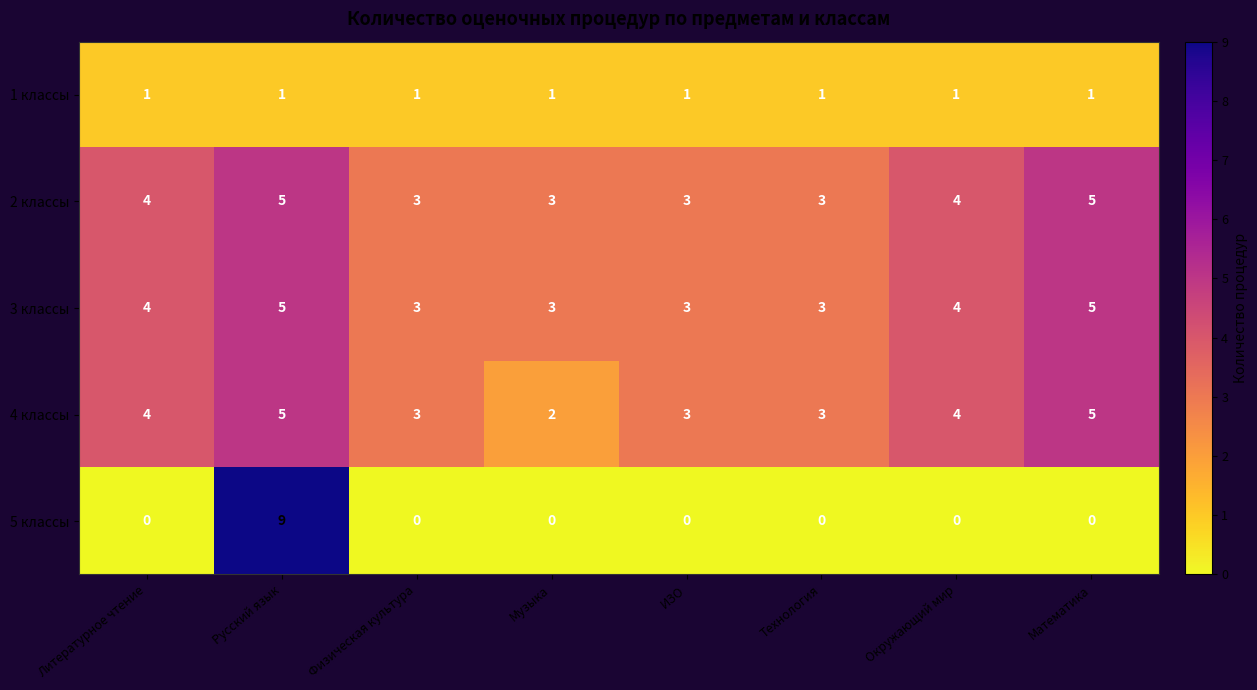

The 5 классы series shows -3 at Литературное чтение. True or false?

False